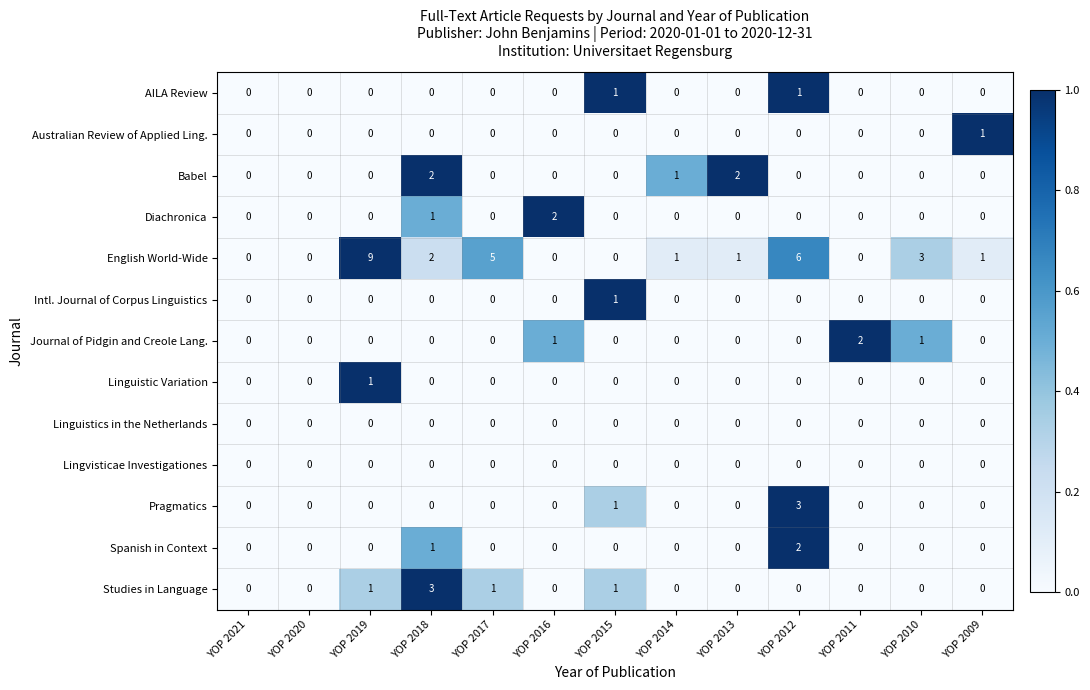

Which series has the largest range (max minus min)?

English World-Wide